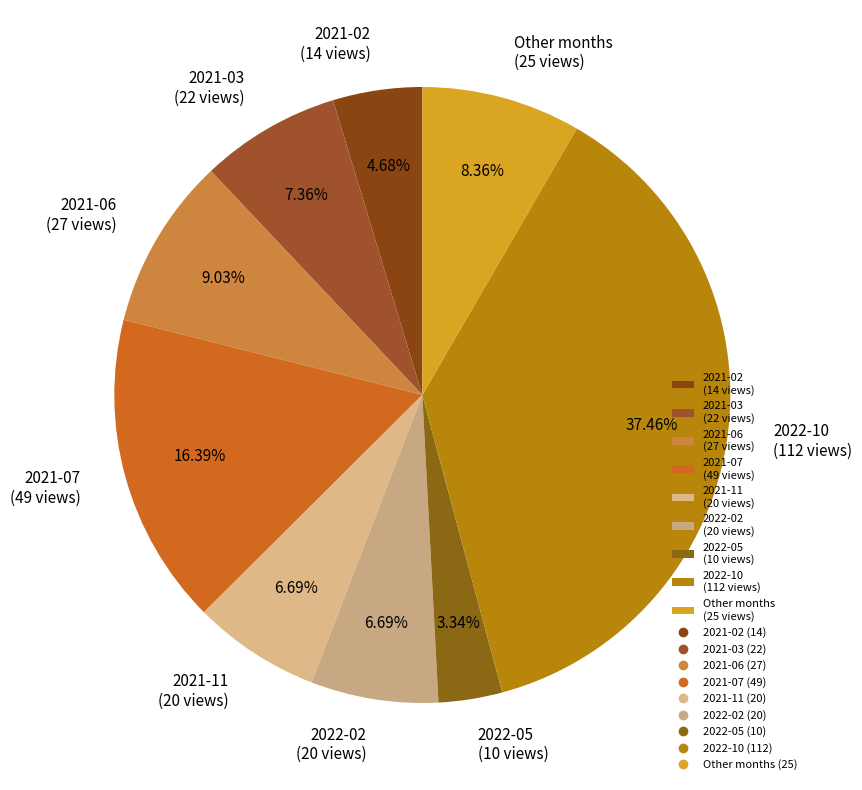

Approximately how many times larger is the value at Other months (25 views) compared to 2021-02 (14 views)?

1.8